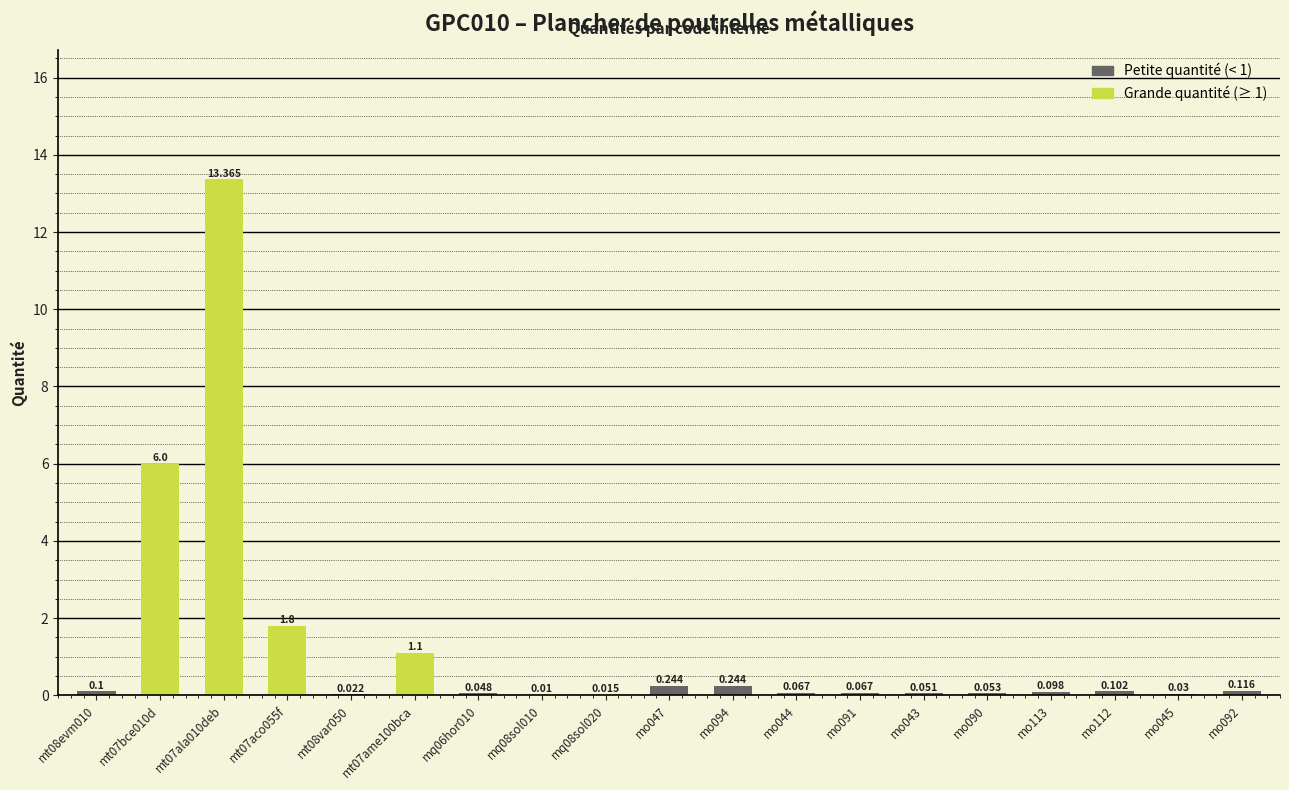

Reading left to right, extract all data points from this chart.

mt08evm010=0.1	mt07bce010d=6.0	mt07ala010deb=13.4	mt07aco055f=1.8	mt08var050=0.0	mt07ame100bca=1.1	mq06hor010=0.0	mq08sol010=0.0	mq08sol020=0.0	mo047=0.2	mo094=0.2	mo044=0.1	mo091=0.1	mo043=0.1	mo090=0.1	mo113=0.1	mo112=0.1	mo045=0.0	mo092=0.1